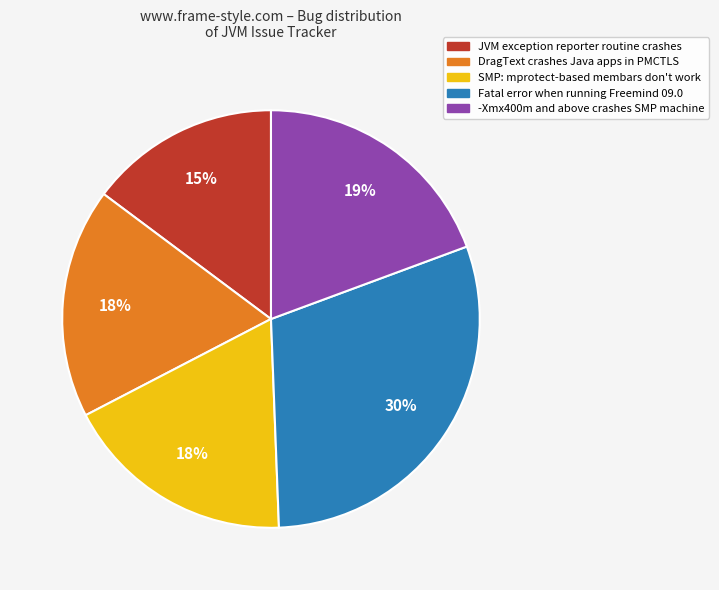

True or false: -Xmx400m and above crashes SMP machine accounts for 10% of the total.

False